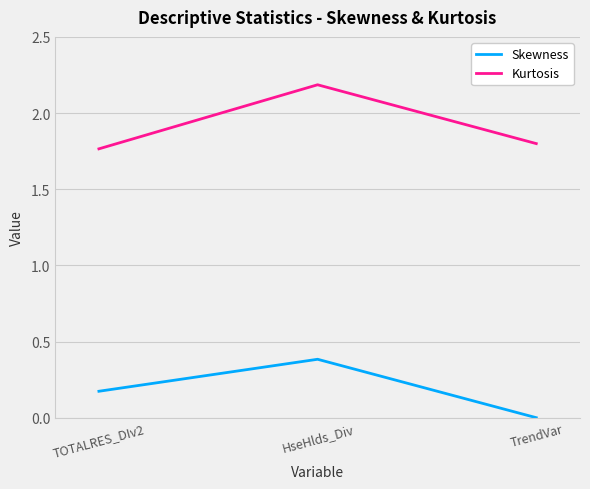

Which series changed the most between TOTALRES_DIv2 and HseHlds_Div?

Kurtosis